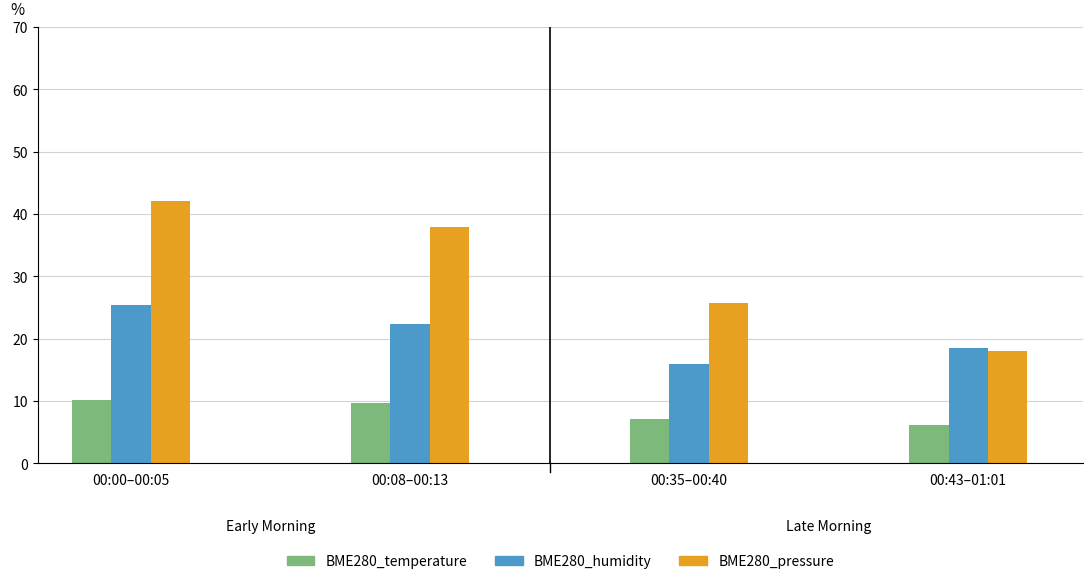

Reading left to right, extract all data points from this chart.

BME280_temperature: 00:00–00:05=10.2	00:08–00:13=9.7	00:35–00:40=7.1	00:43–01:01=6.2
BME280_humidity: 00:00–00:05=25.4	00:08–00:13=22.3	00:35–00:40=15.9	00:43–01:01=18.5
BME280_pressure: 00:00–00:05=42.0	00:08–00:13=37.9	00:35–00:40=25.7	00:43–01:01=18.0